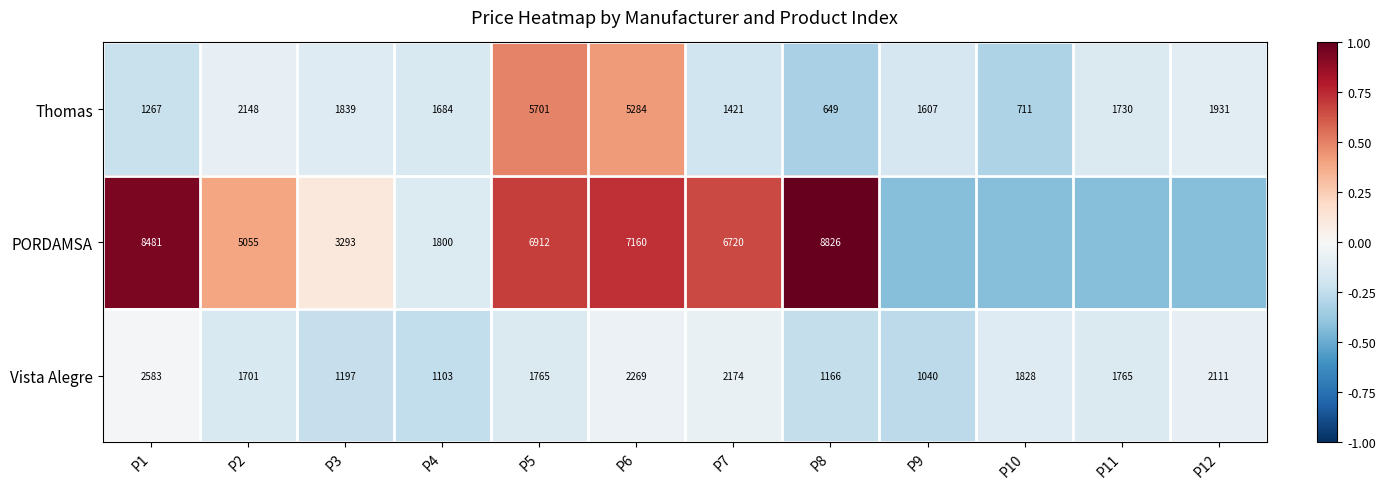

Is the value of PORDAMSA at P5 greater than the value of Vista Alegre at P8?

Yes